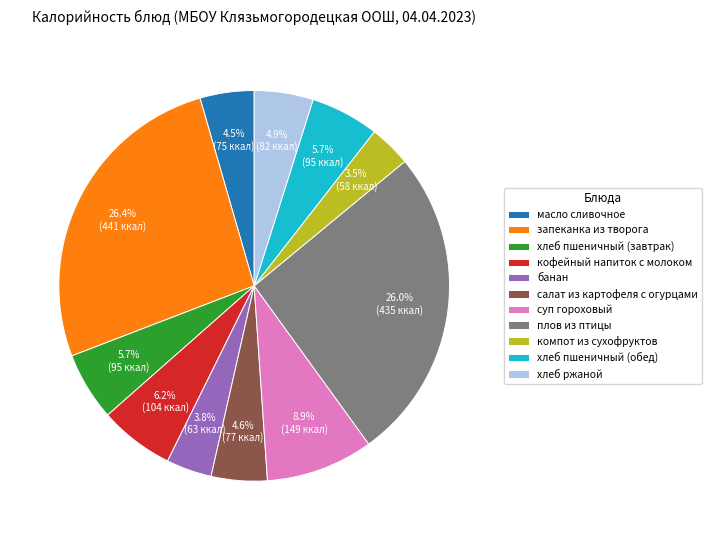

Which has a higher value, запеканка из творога or компот из сухофруктов?

запеканка из творога